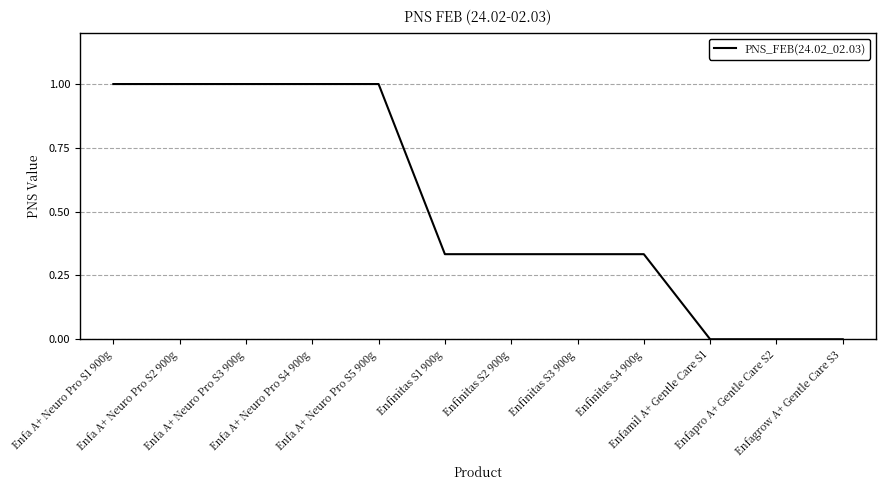

What is the difference between the maximum and minimum values?

1.0